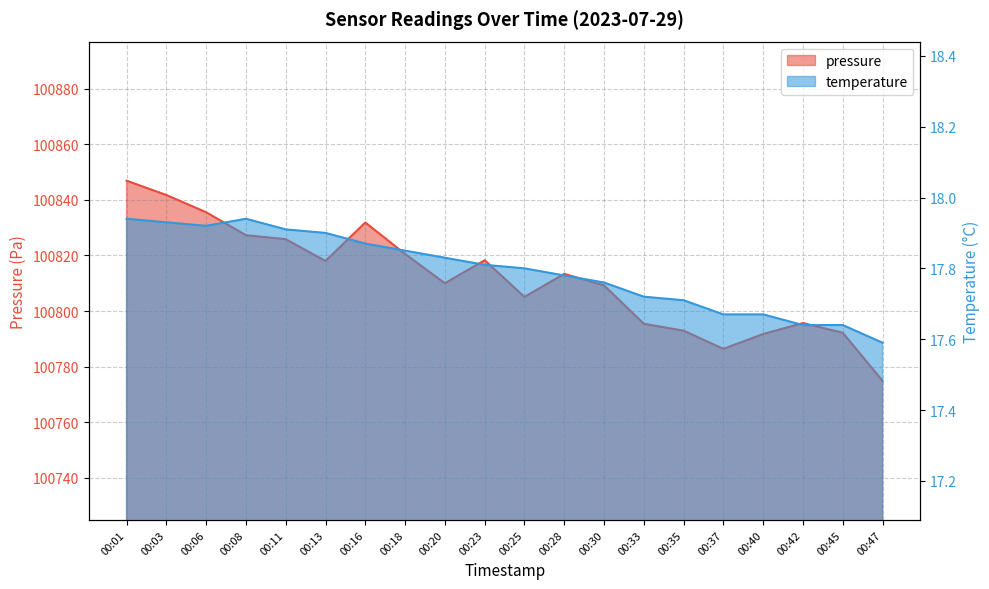

Which series has the largest total across all categories?

pressure